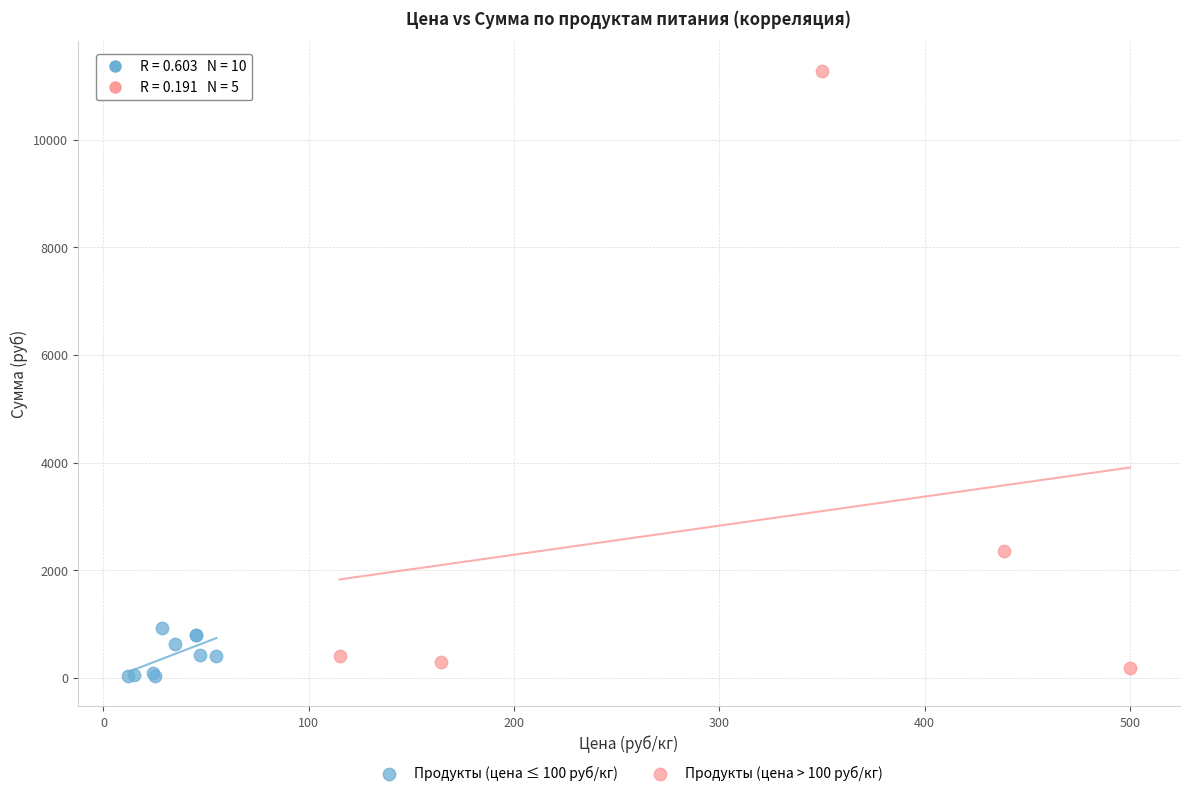

Which series has the largest Y range (max minus min)?

Продукты (цена > 100 руб/кг)